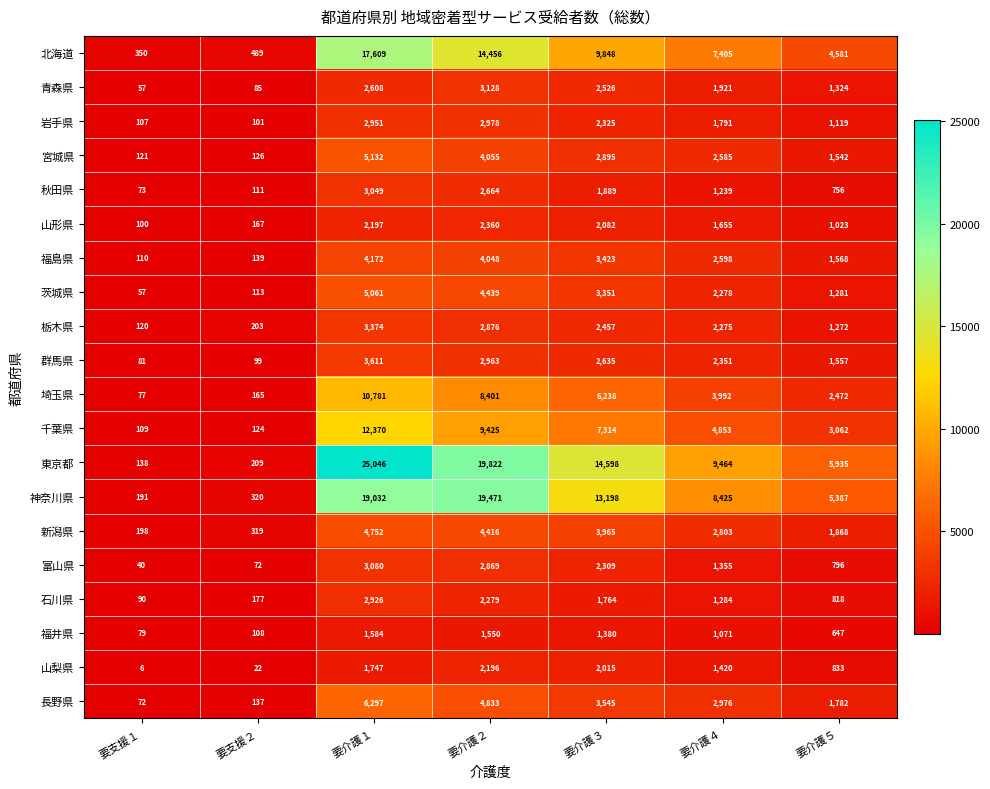

At which category does the chart reach its peak across all series?

要介護１